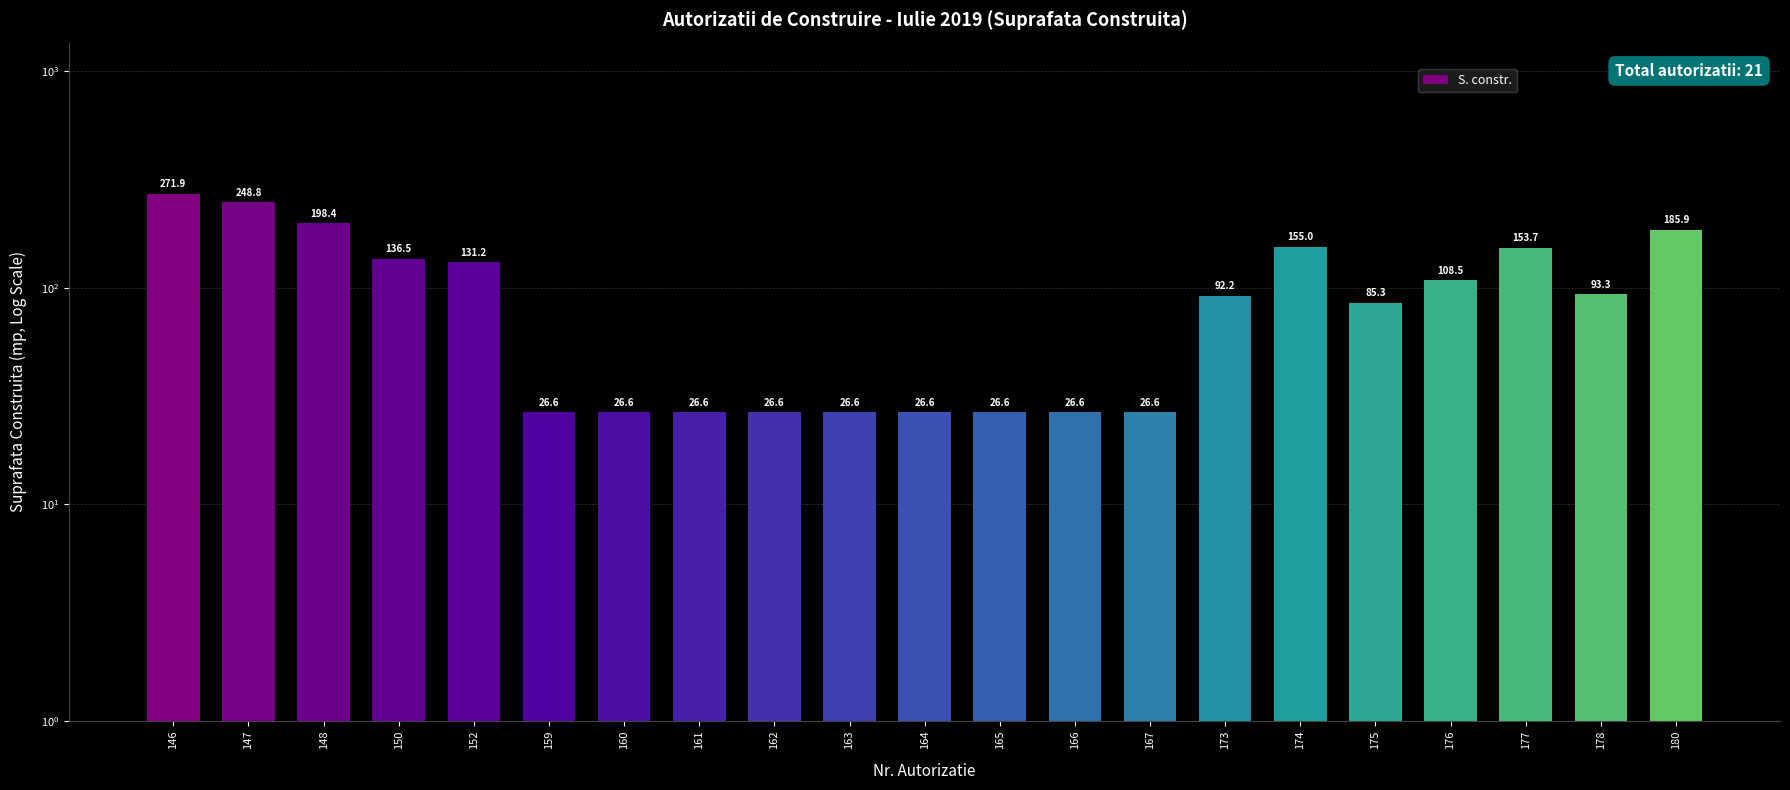

The value at 164 is 26.6. True or false?

True